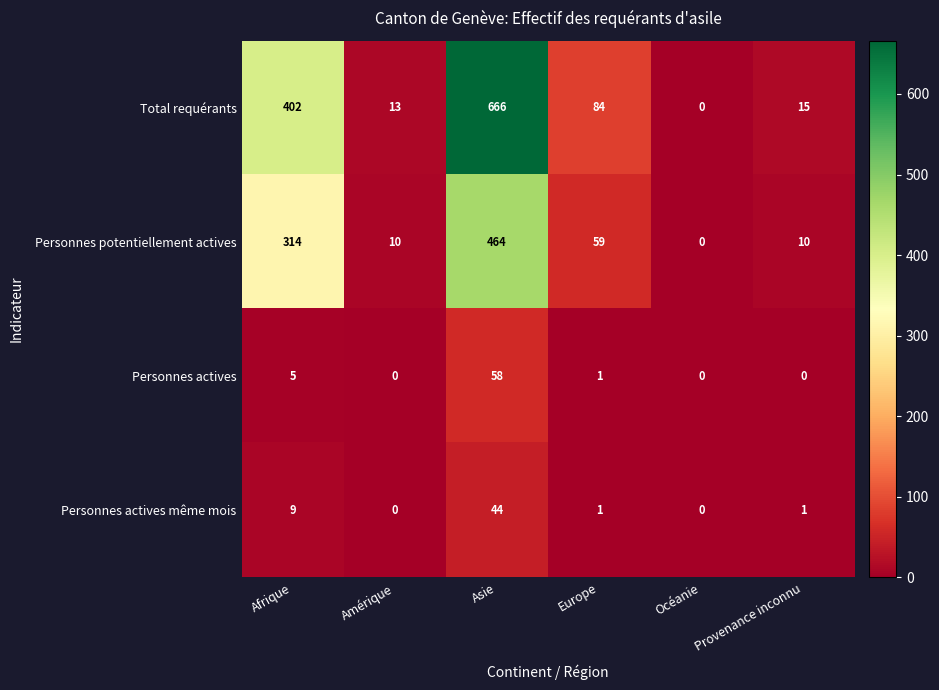

At which label does Total requérants first exceed 84?

Afrique